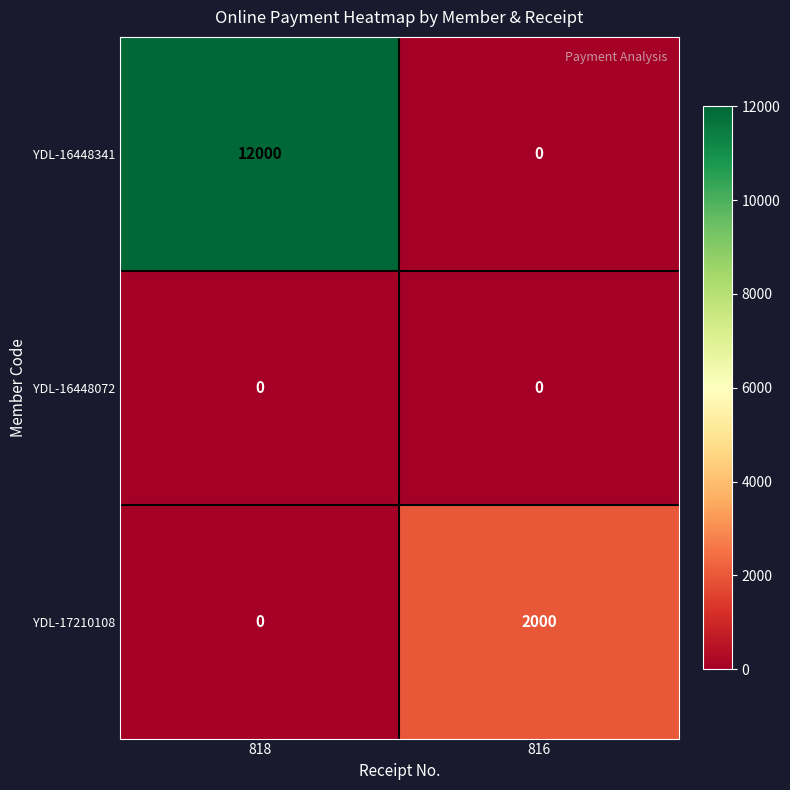

List the series in order of their peak value, lowest first.

YDL-16448072, YDL-17210108, YDL-16448341